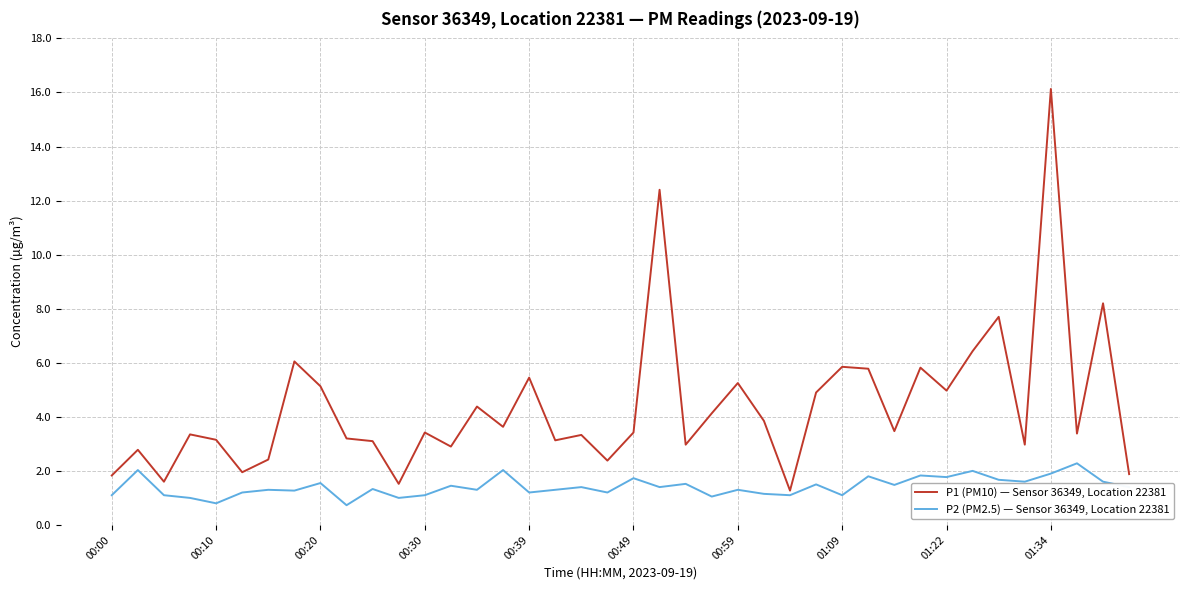

Which series has the largest total across all categories?

P1 (PM10) — Sensor 36349, Location 22381